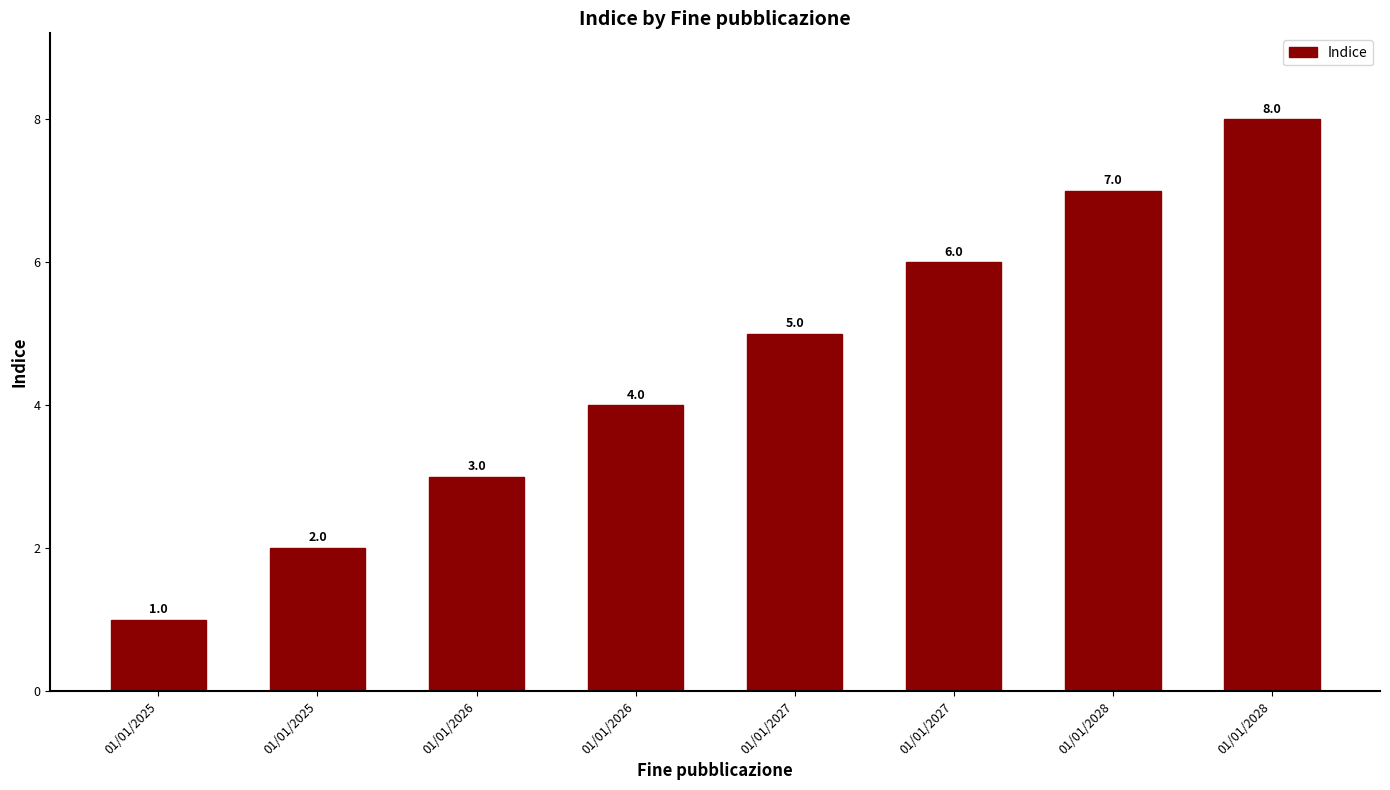

What is the smallest value displayed?

1